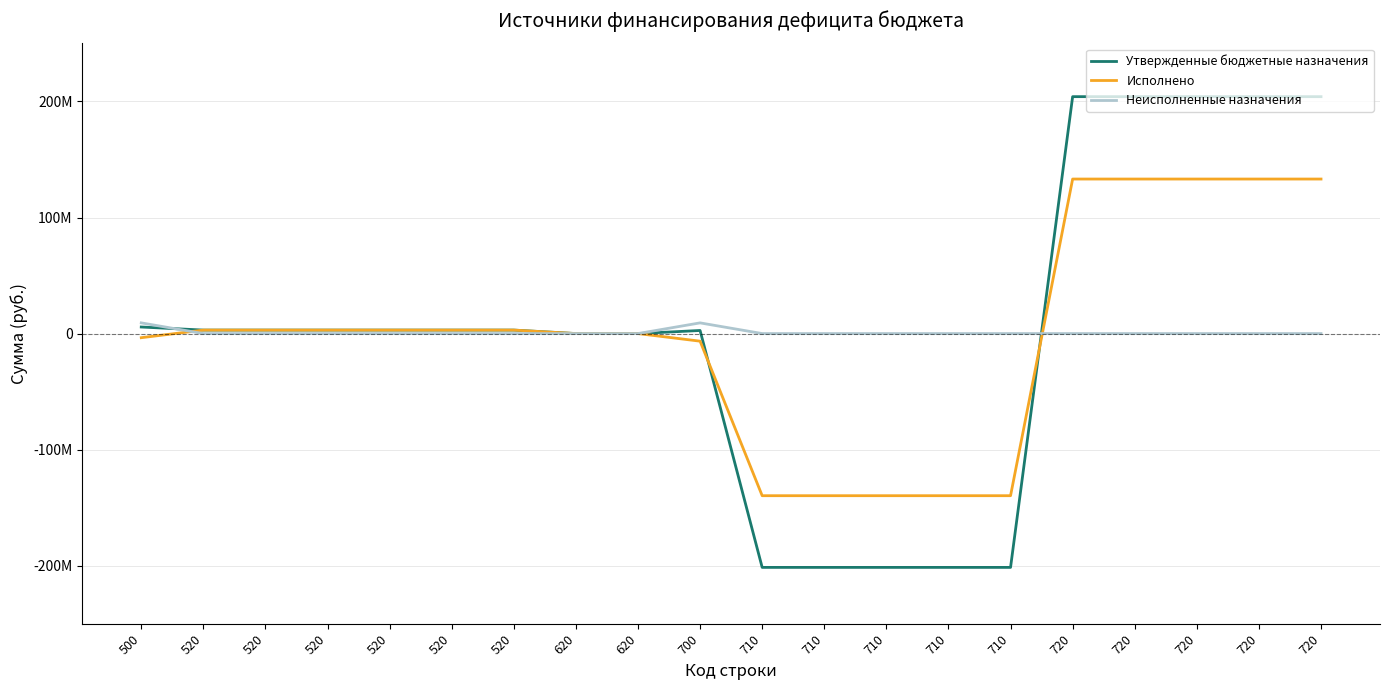

True or false: Утвержденные бюджетные назначения has a value of 3000000.0 at 520.

True